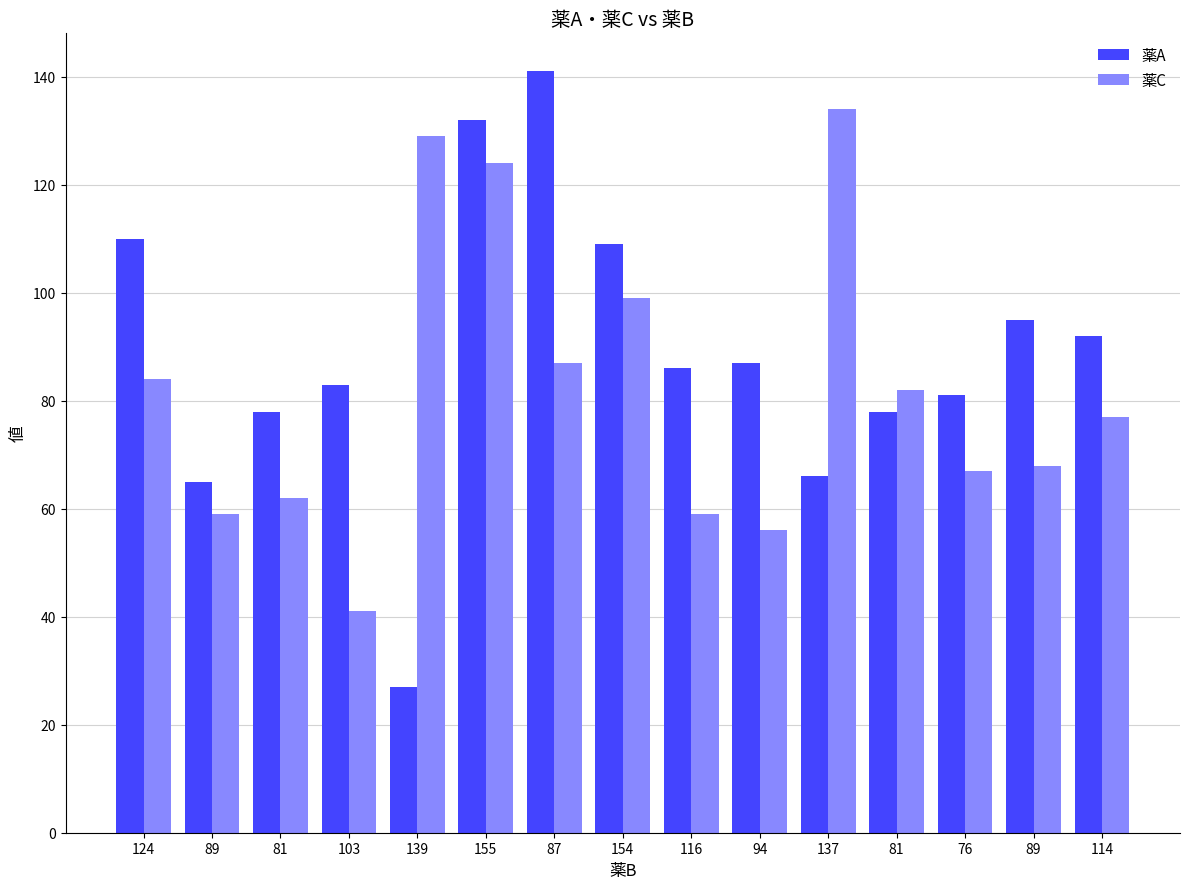

What are all the series names shown in the legend?

薬A, 薬C